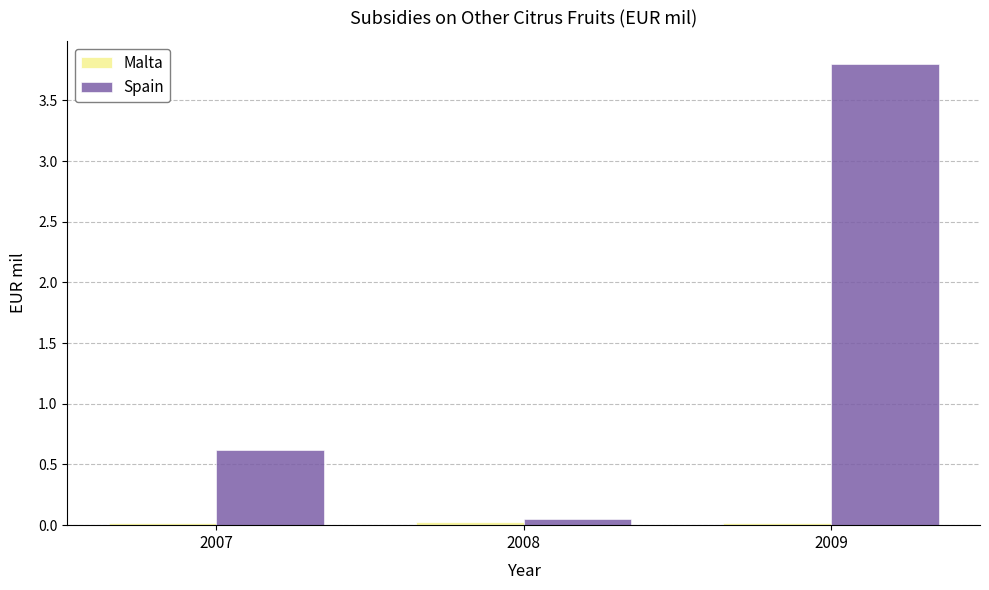

True or false: Spain has a value of 0.6 at 2007.

True